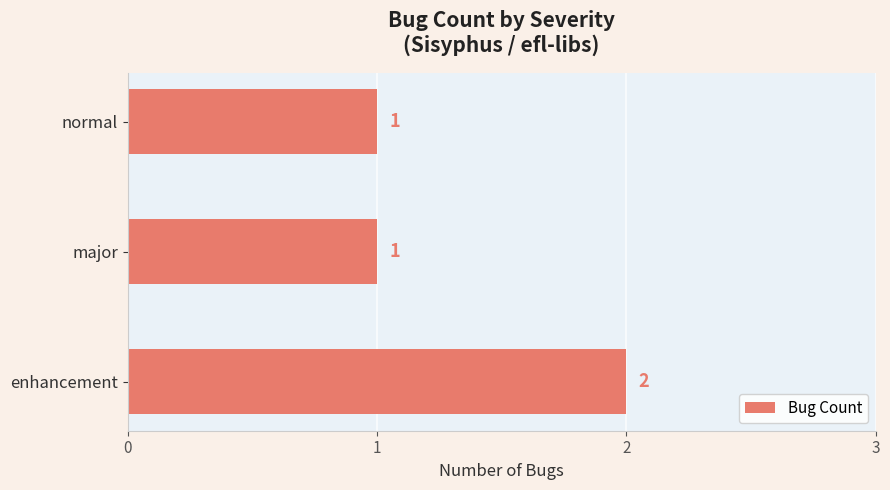

What is the minimum value shown in the chart?

1